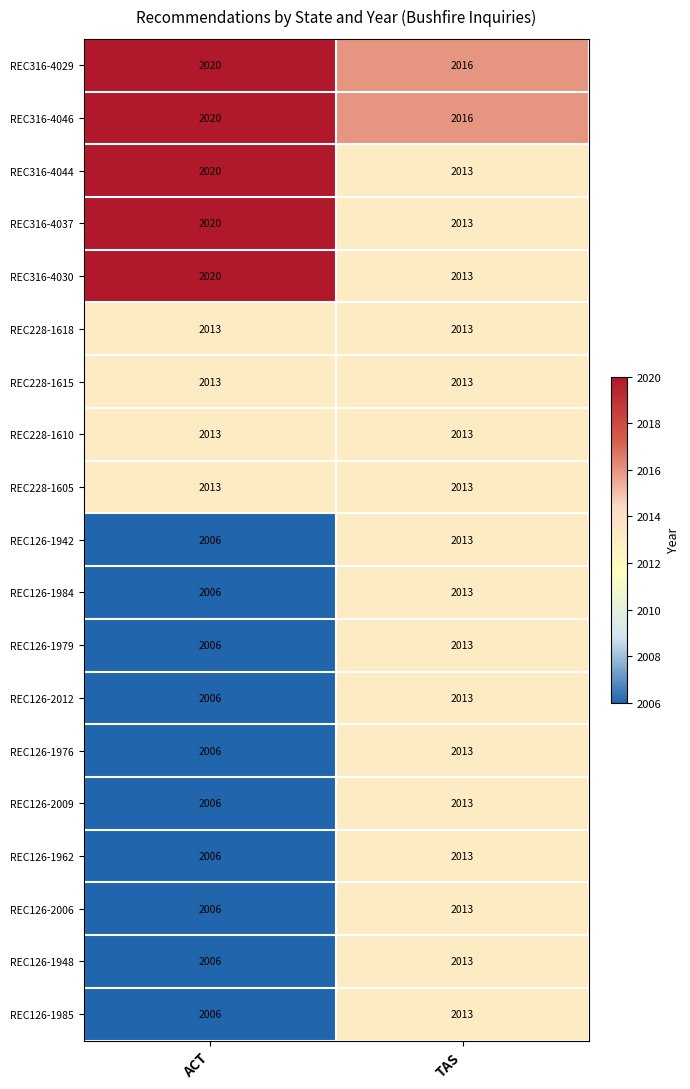

What is the spread (max minus min) of values at ACT?

14